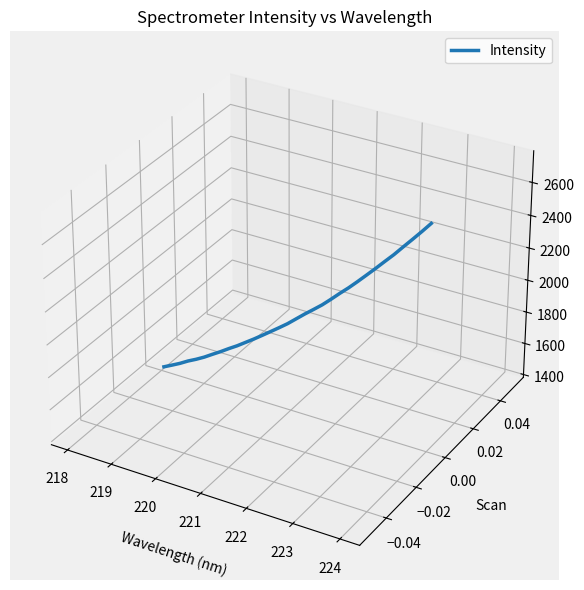

Is this an area chart (filled region under the line)?

No